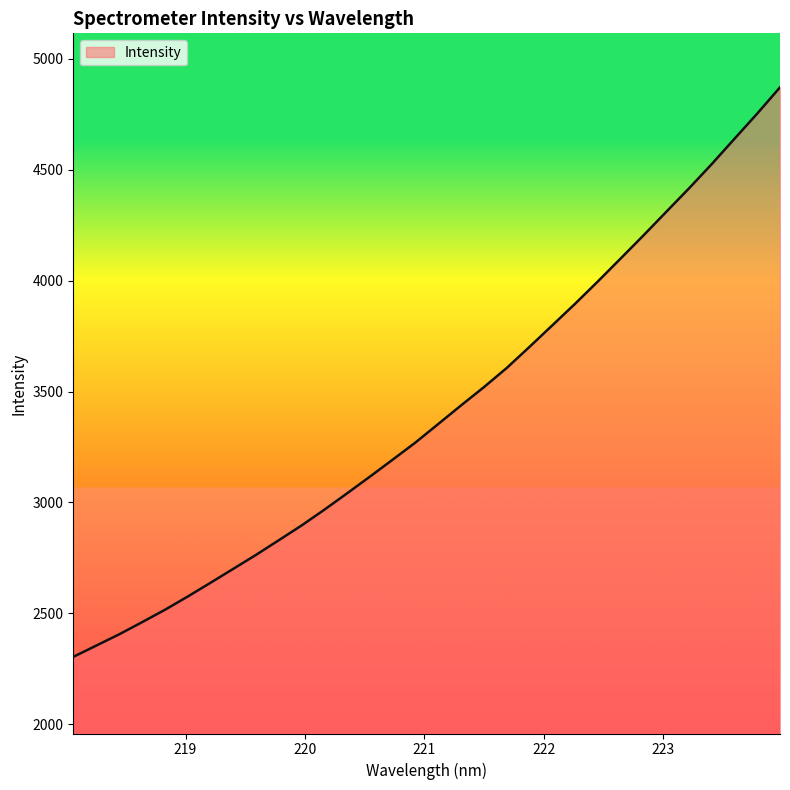

What is the maximum value shown in the chart?

4871.5